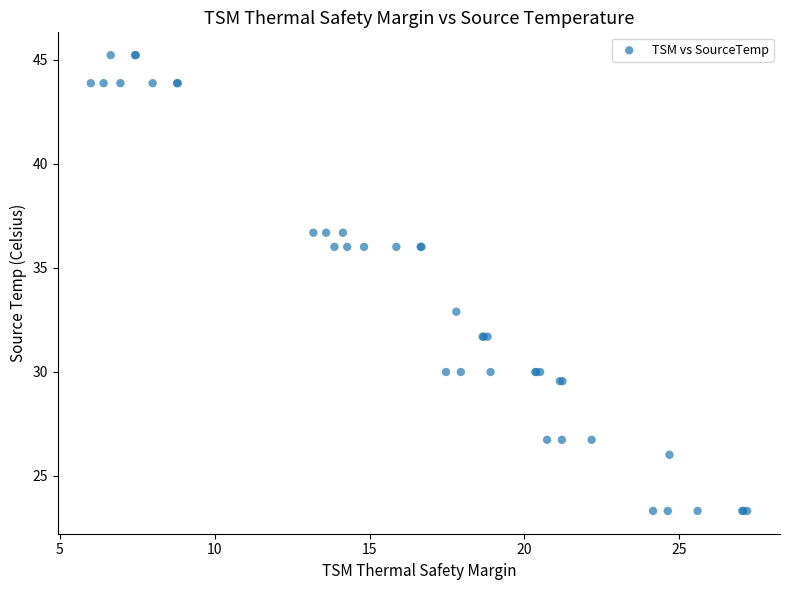

What Y value in the scatter plot is closest to 34?

32.9